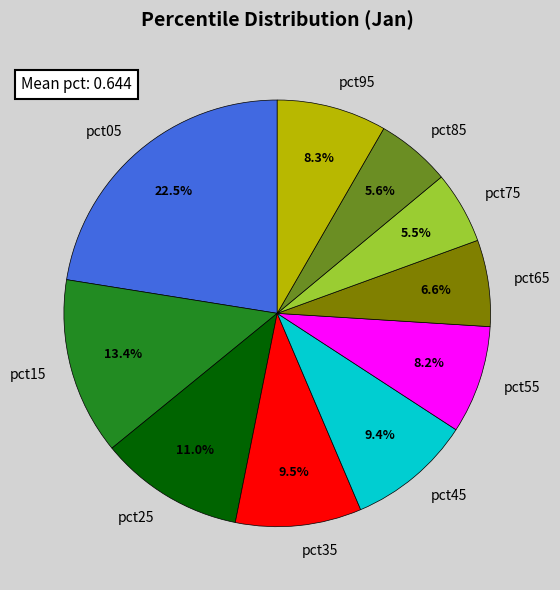

What percentage is the pct55 slice, to the nearest percent?

8%